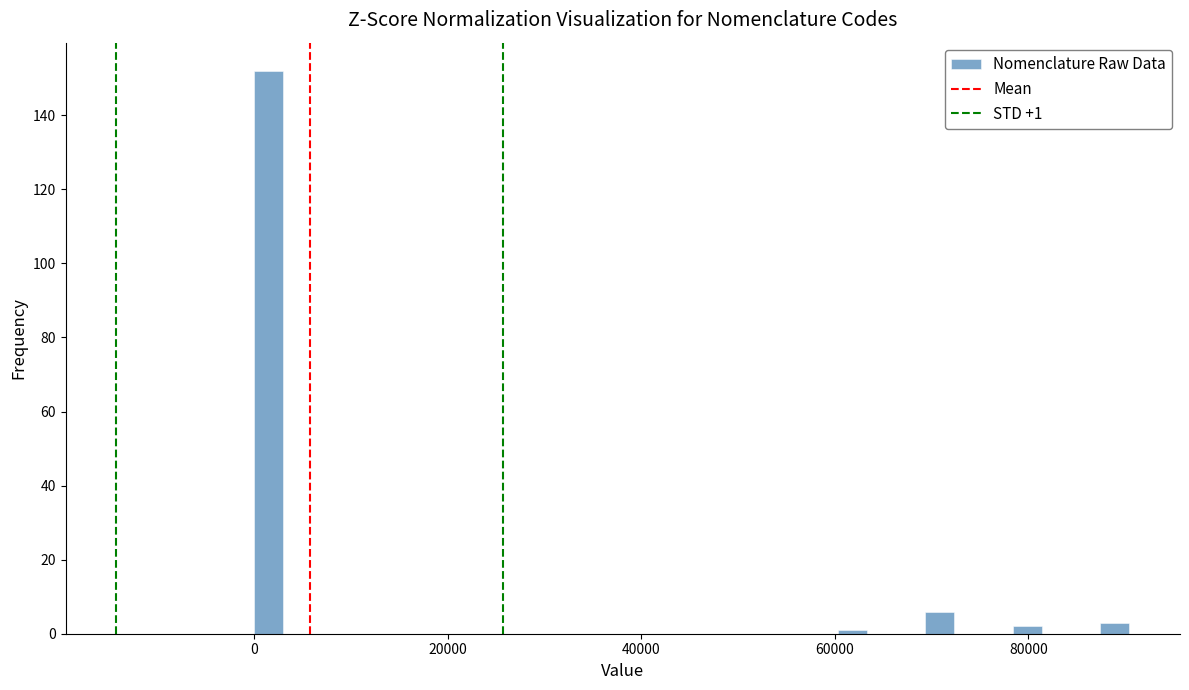

Around what value on the x-axis is the tallest bar? Give the approximate position of its centre, as read against the axis.

2000